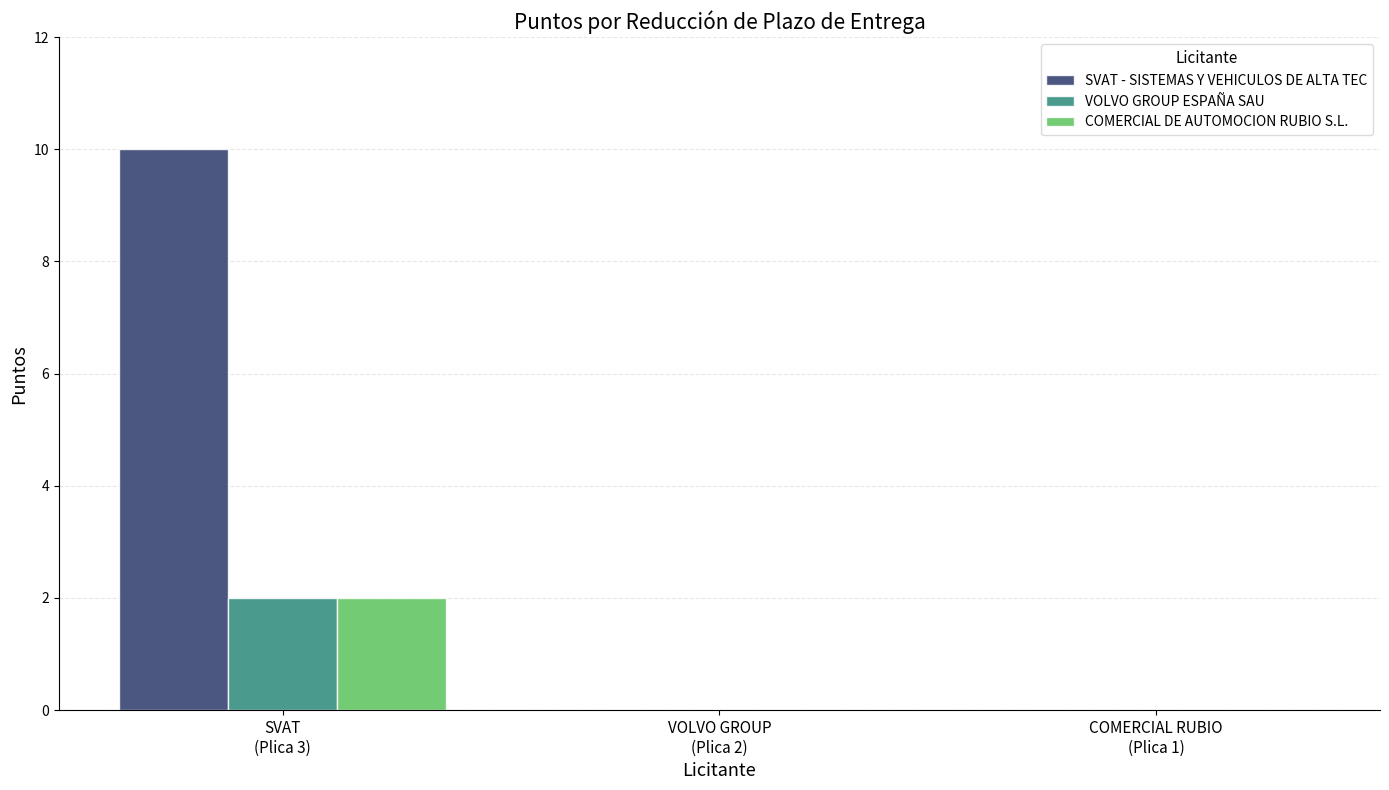

Reading left to right, what are all the values shown in this chart?

SVAT - SISTEMAS Y VEHICULOS DE ALTA TEC: SVAT
(Plica 3)=10	VOLVO GROUP
(Plica 2)=0	COMERCIAL RUBIO
(Plica 1)=0
VOLVO GROUP ESPAÑA SAU: SVAT
(Plica 3)=2	VOLVO GROUP
(Plica 2)=0	COMERCIAL RUBIO
(Plica 1)=0
COMERCIAL DE AUTOMOCION RUBIO S.L.: SVAT
(Plica 3)=2	VOLVO GROUP
(Plica 2)=0	COMERCIAL RUBIO
(Plica 1)=0